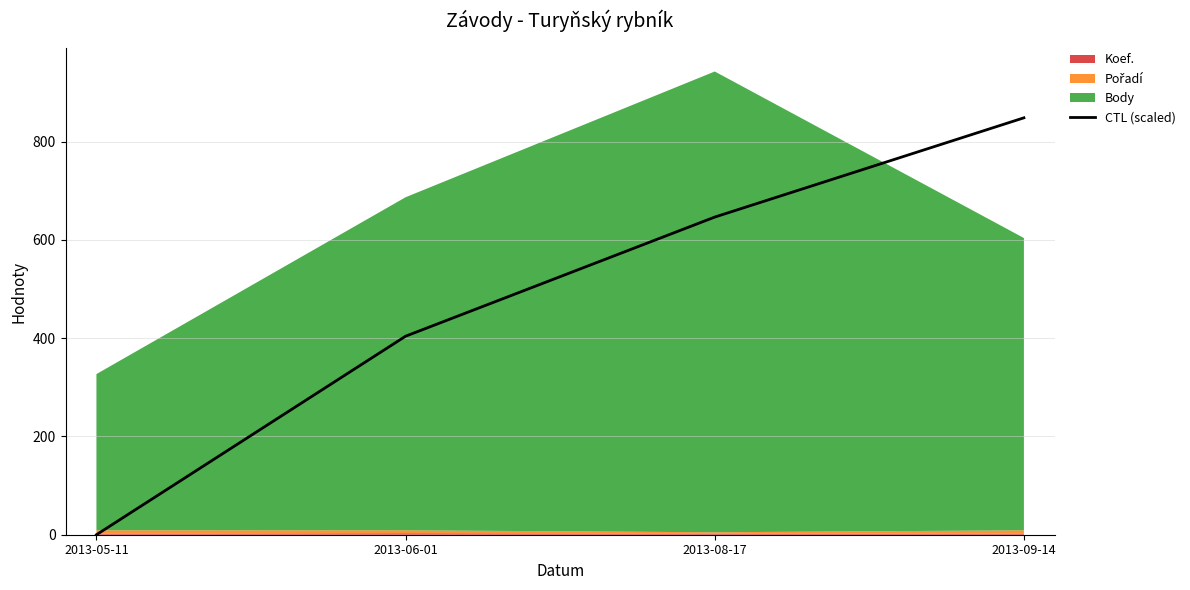

What is the difference between the values at 2013-08-17 and 2013-05-11?

646.6